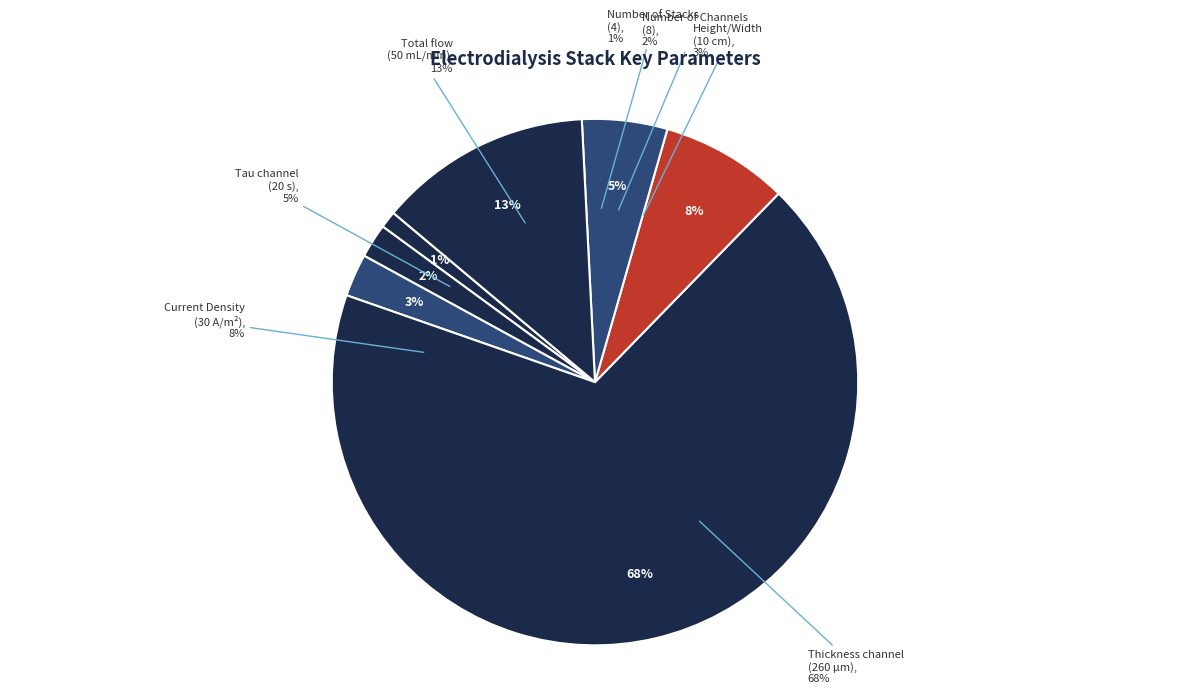

Is the sum of Number of Channels (8) and Thickness channel (260 um) greater than half?

Yes